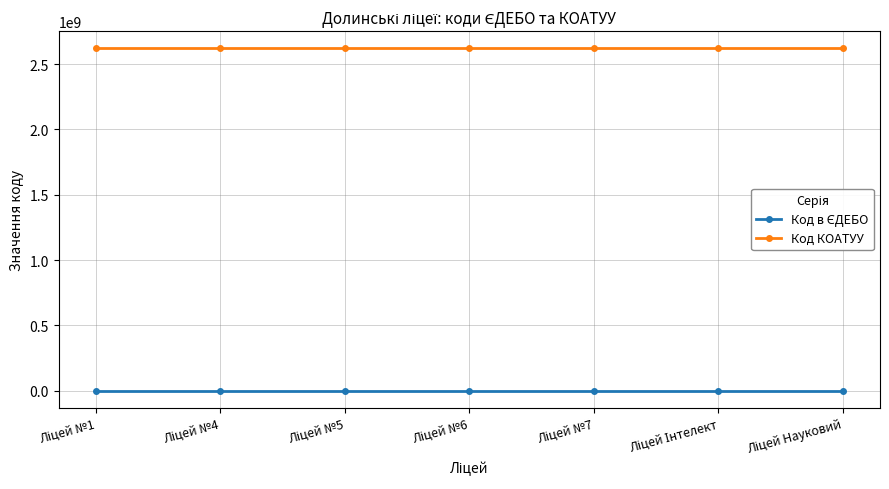

What is the sum of all Код КОАТУУ values?

18354070700